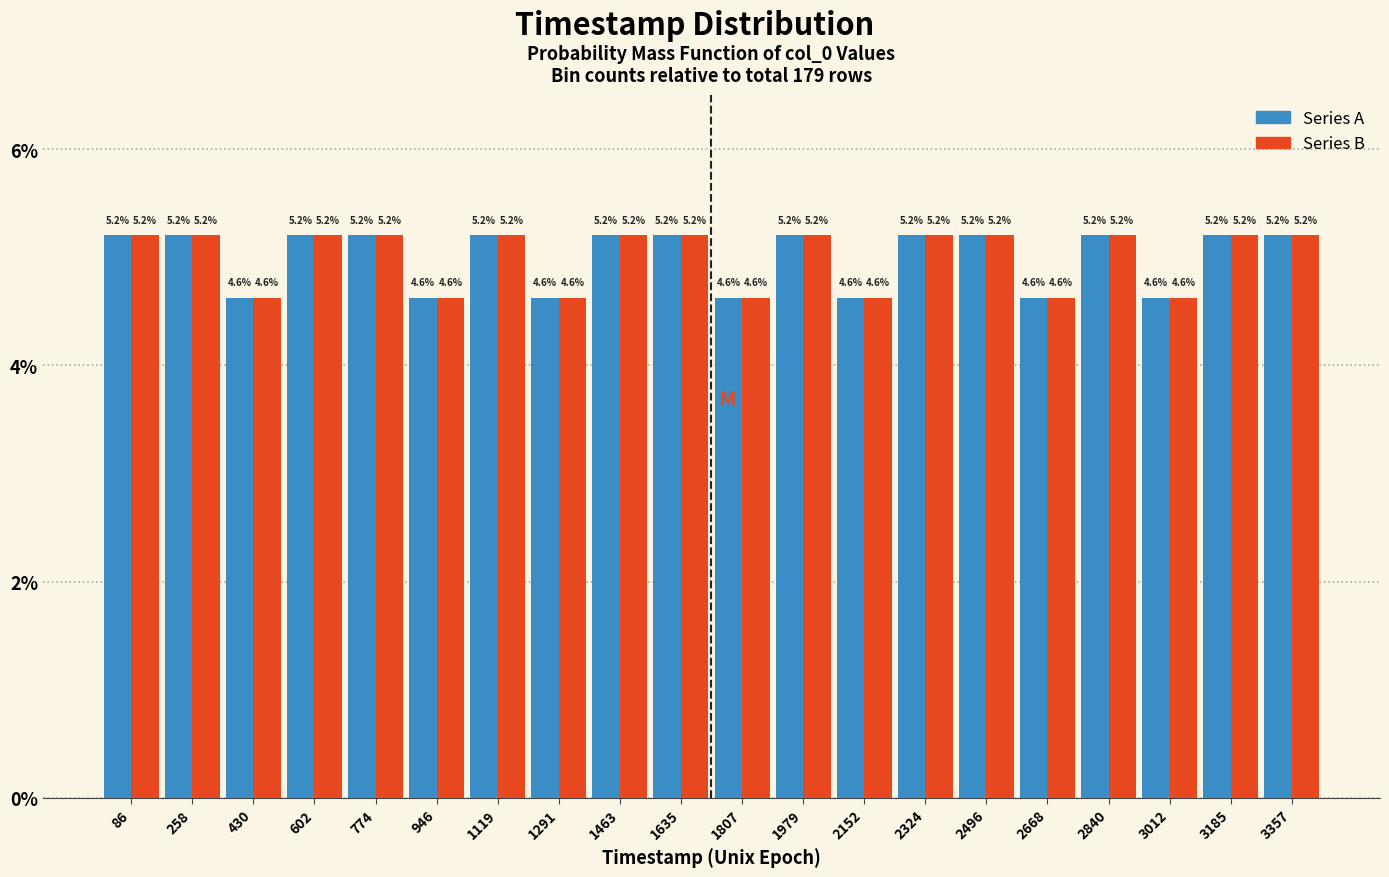

What is the greatest value displayed?

5.2